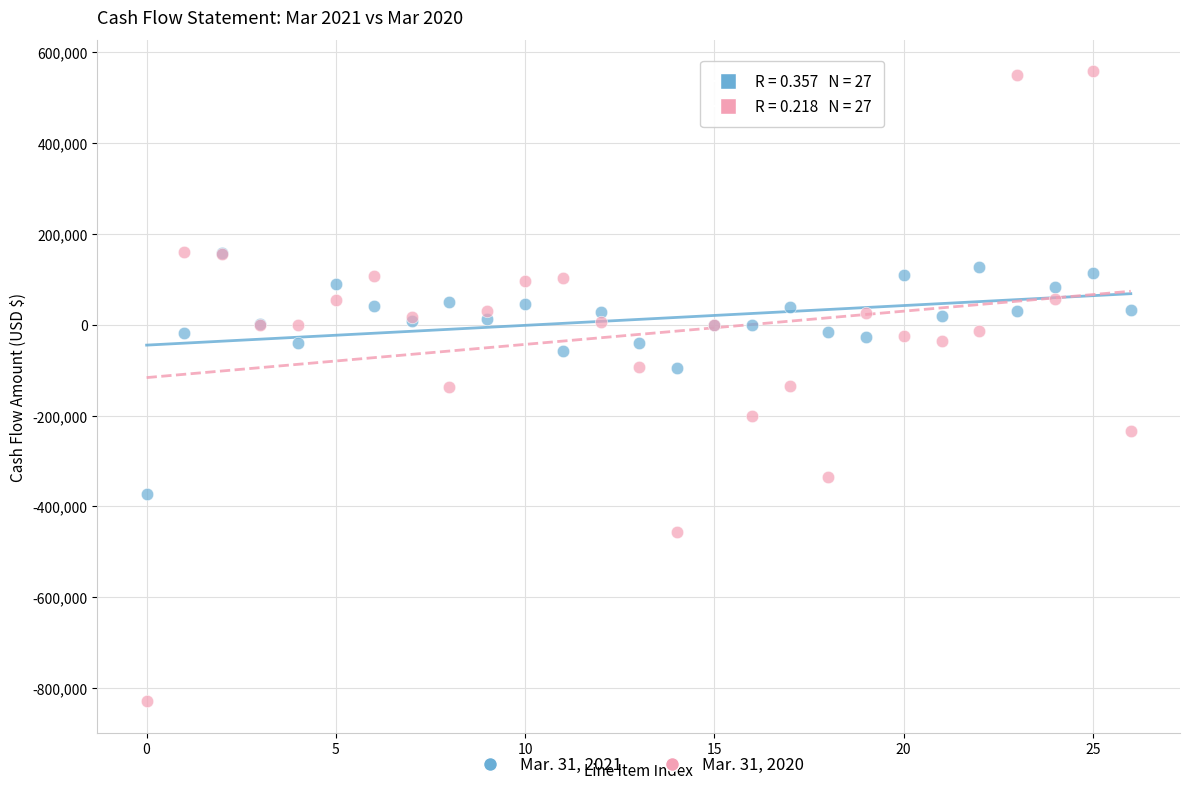

Which series has the widest spread of Y values?

Mar. 31, 2020